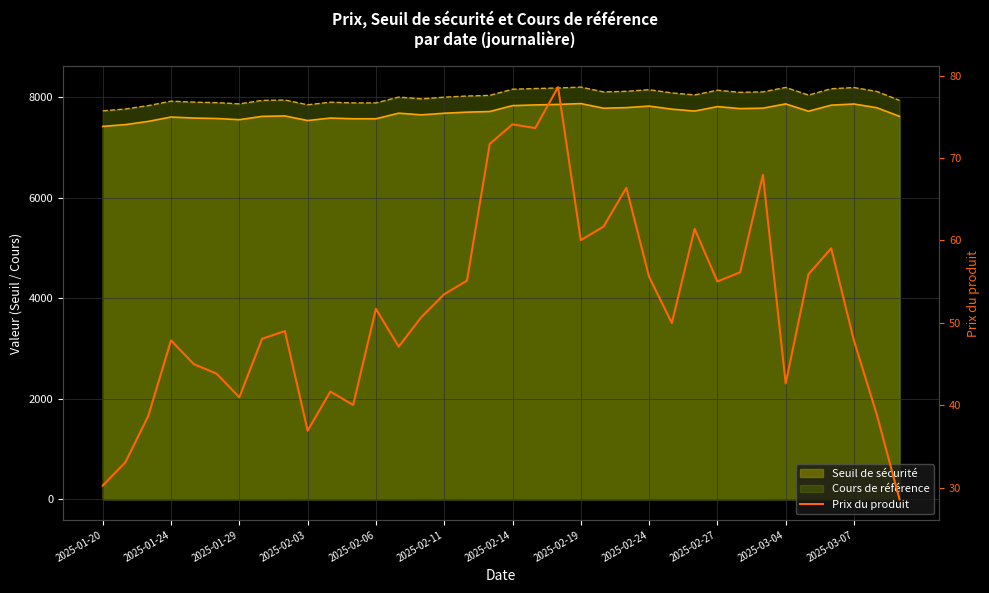

Reading left to right, list all the values displayed in this chart.

30.2	33.1	38.7	47.9	45.0	43.8	41.0	48.1	49.0	36.9	41.7	40.0	51.7	47.1	50.7	53.5	55.1	71.7	74.1	73.6	78.6	60.0	61.7	66.4	55.6	50.0	61.4	55.0	56.1	68.0	42.6	55.9	59.0	47.8	38.9	28.6